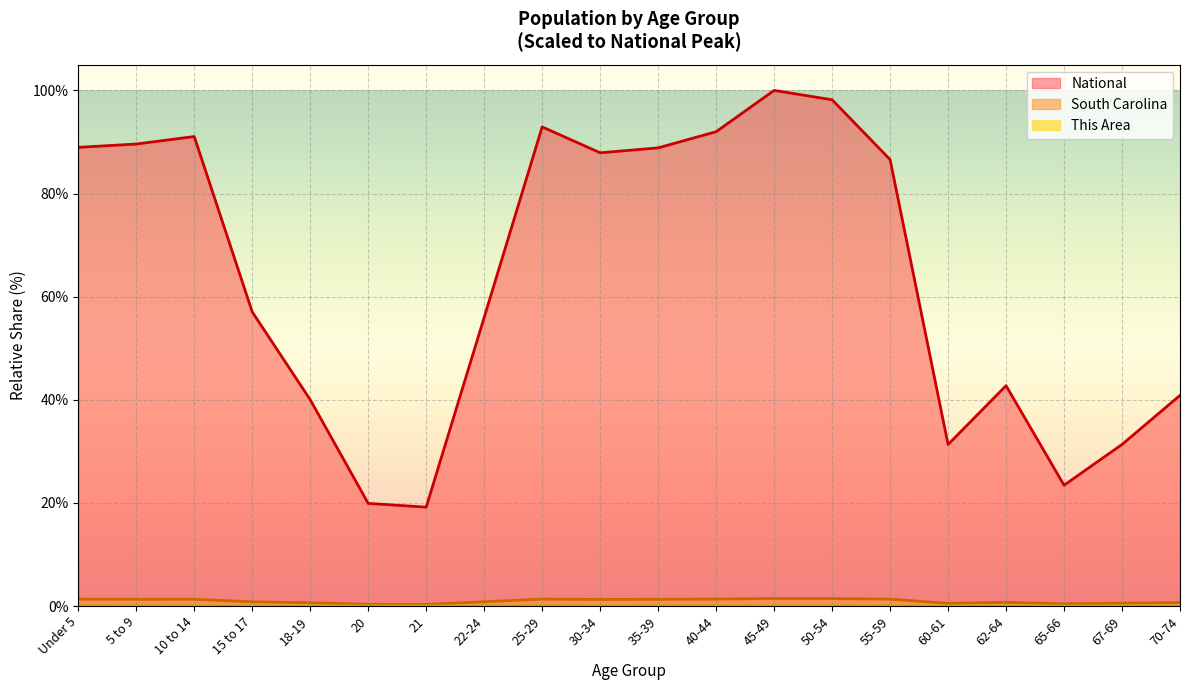

True or false: National and This Area intersect in this chart.

False